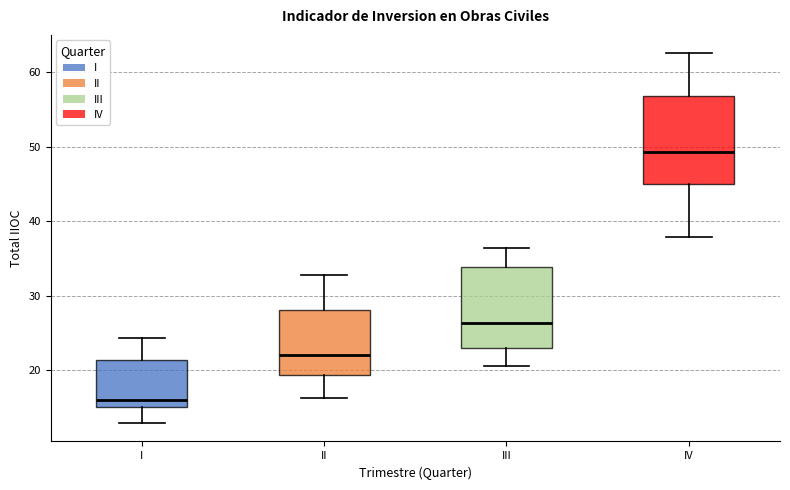

Reading left to right, transcribe this box plot: for each box, give where its median line is, the range the box spans, and where its two whiskers end, as read against the y-axis. The values are not printed on the chart, so give them approximately, as read against the axis.

I: median 16, box 15 to 21, whiskers 13 to 24
II: median 22, box 19 to 28, whiskers 16 to 33
III: median 26, box 23 to 34, whiskers 21 to 36
IV: median 49, box 45 to 57, whiskers 38 to 63